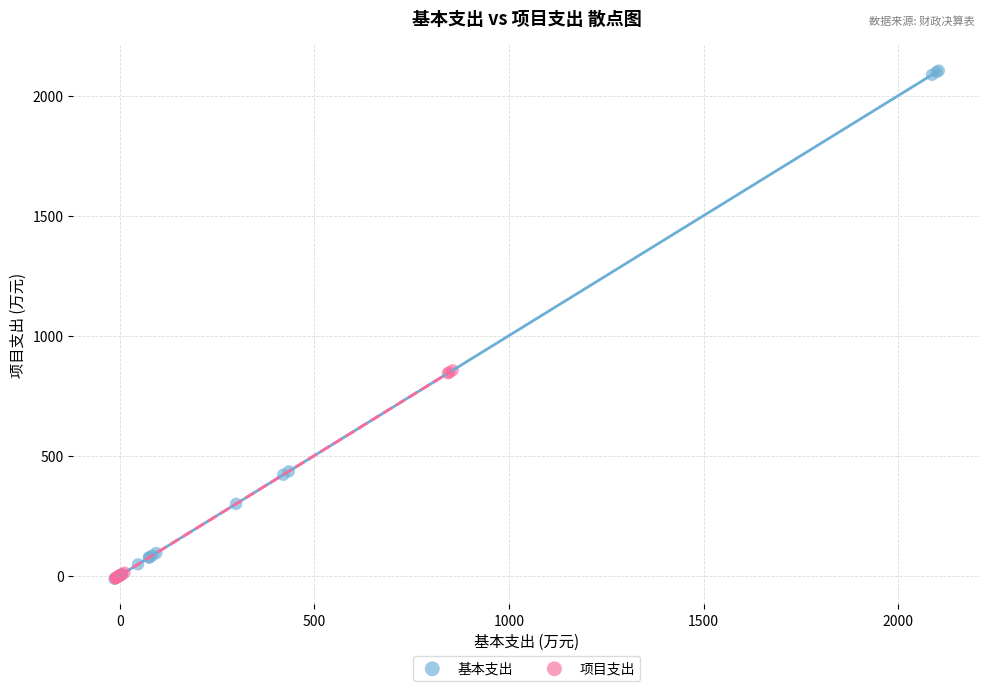

Which series has the widest spread of Y values?

基本支出